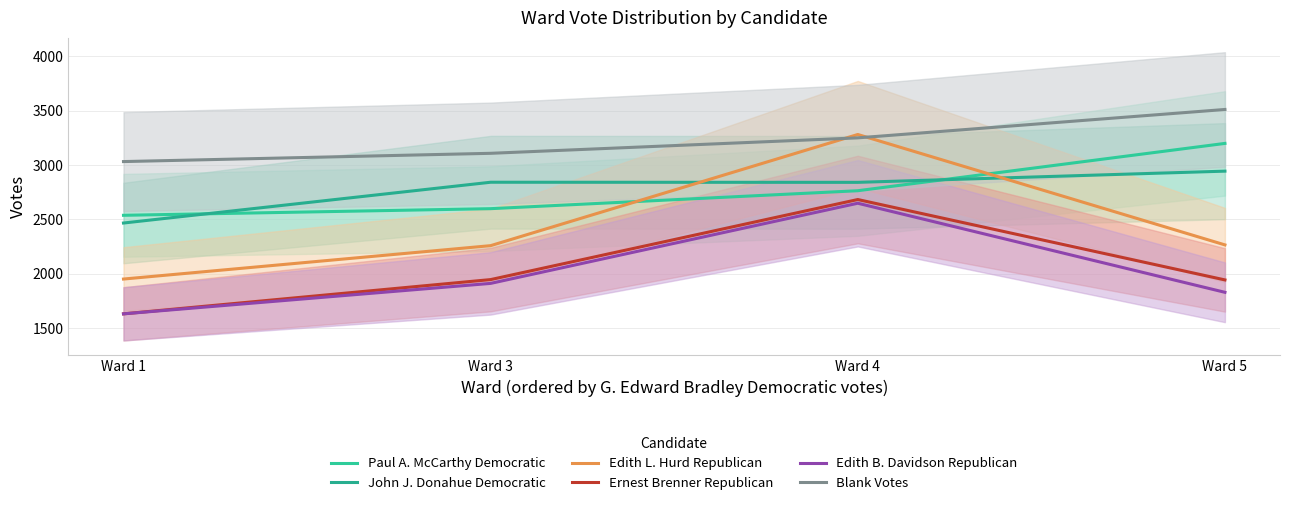

Is this an area chart (filled region under the line)?

No